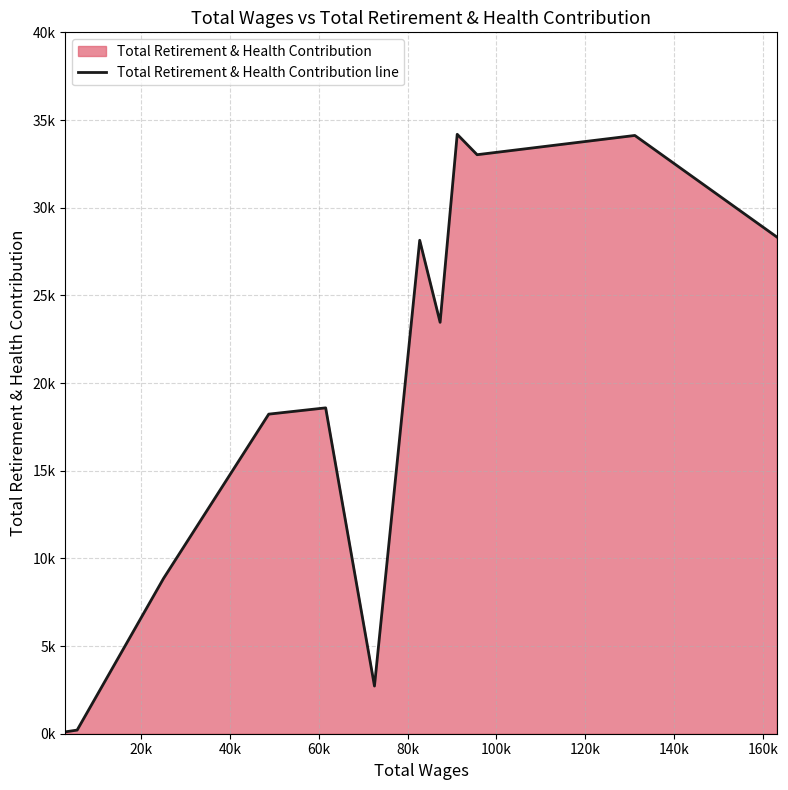

What is the minimum value shown in the chart?

108